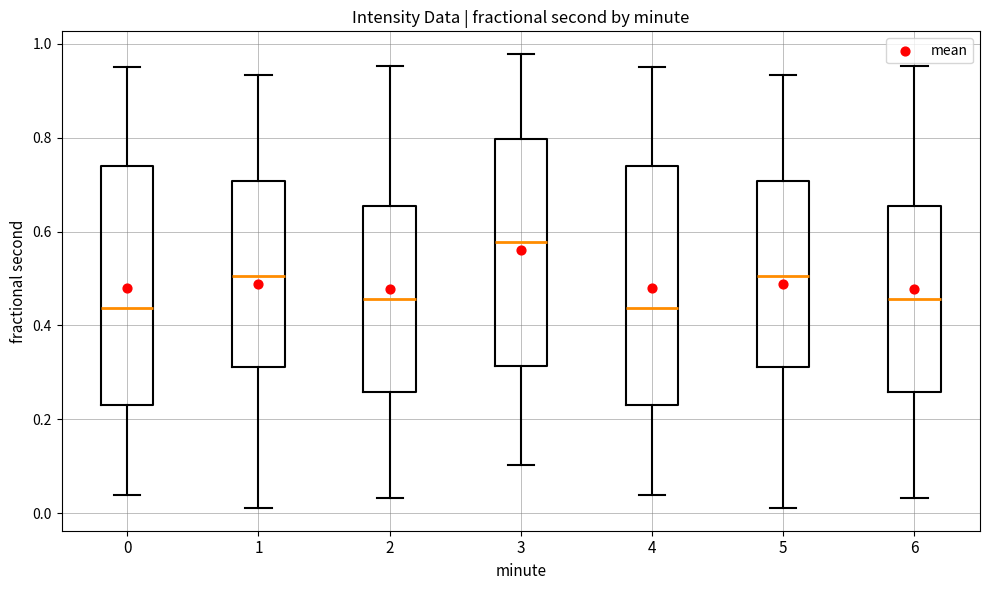

Where does the upper whisker of the box at x = 3 end on the y-axis? The values are not printed on the chart, so give them approximately, as read against the axis.

0.98